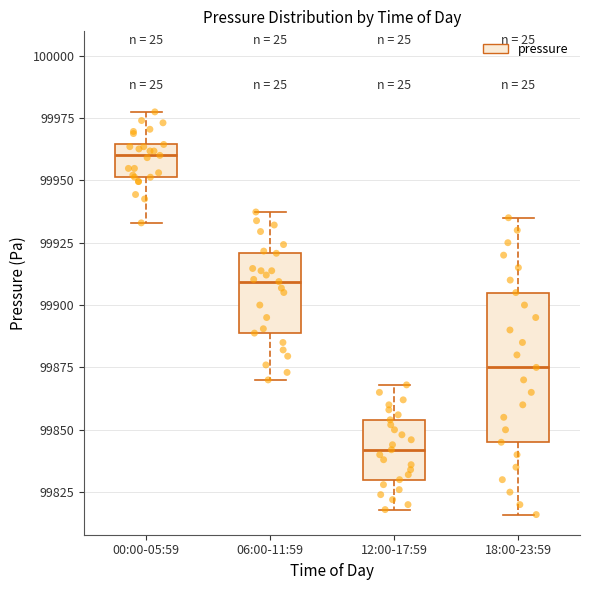

Reading left to right, transcribe this box plot: for each box, give where its median line is, the range the box spans, and where its two whiskers end, as read against the y-axis. The values are not printed on the chart, so give them approximately, as read against the axis.

00:00-05:59: median 99960, box 99950 to 99965, whiskers 99935 to 99975
06:00-11:59: median 99910, box 99890 to 99920, whiskers 99870 to 99935
12:00-17:59: median 99840, box 99830 to 99855, whiskers 99820 to 99870
18:00-23:59: median 99875, box 99845 to 99905, whiskers 99815 to 99935